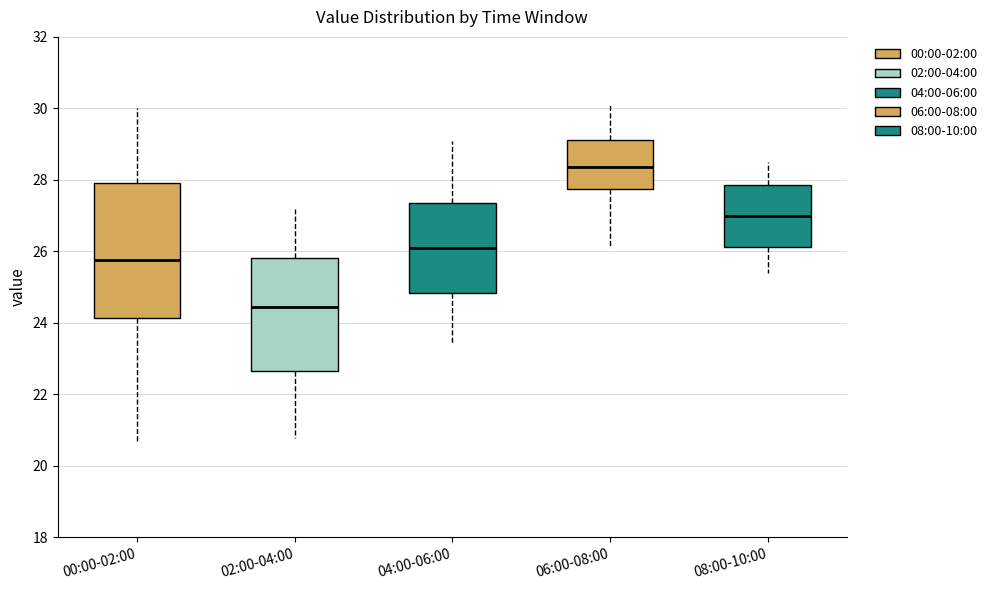

Reading left to right, transcribe this box plot: for each box, give where its median line is, the range the box spans, and where its two whiskers end, as read against the y-axis. The values are not printed on the chart, so give them approximately, as read against the axis.

00:00-02:00: median 25.8, box 24.2 to 28.0, whiskers 20.6 to 30.0
02:00-04:00: median 24.4, box 22.6 to 25.8, whiskers 20.8 to 27.2
04:00-06:00: median 26.2, box 24.8 to 27.4, whiskers 23.4 to 29.2
06:00-08:00: median 28.4, box 27.8 to 29.2, whiskers 26.2 to 30.2
08:00-10:00: median 27.0, box 26.2 to 27.8, whiskers 25.4 to 28.6